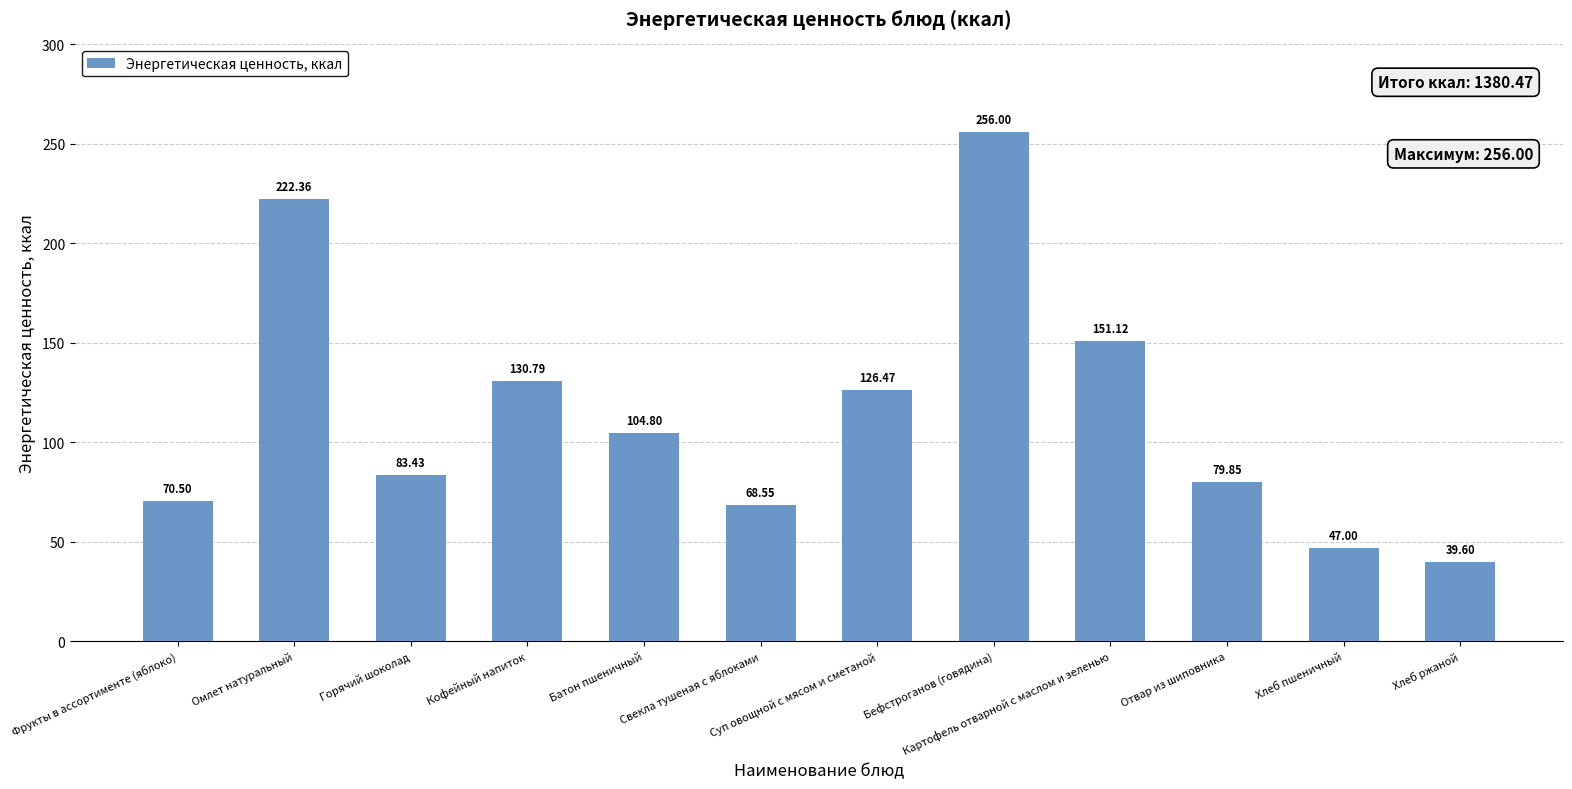

The value at Суп овощной с мясом и сметаной is 126.5. True or false?

True